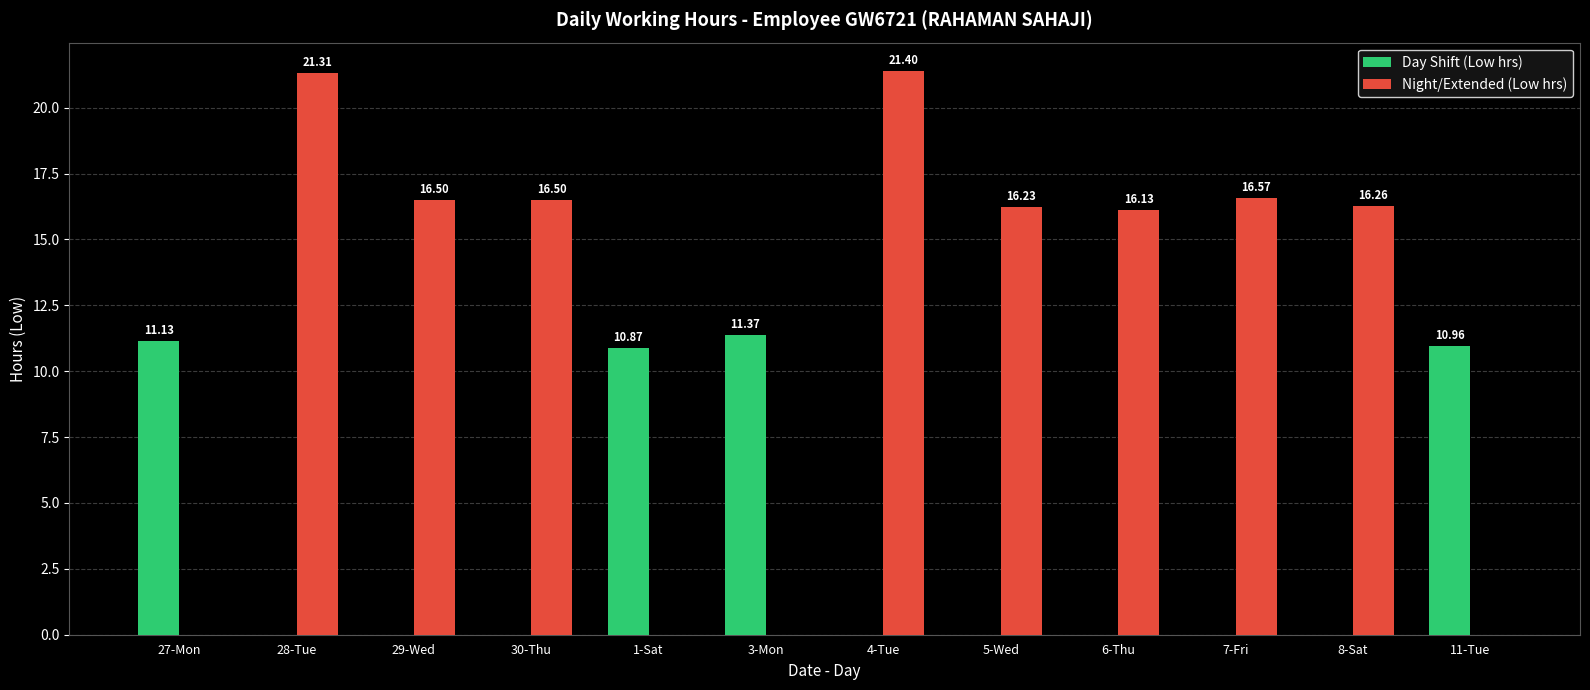

Reading left to right, transcribe all the data shown in this chart.

Day Shift (Low hrs): 27-Mon=11.1	28-Tue=0.0	29-Wed=0.0	30-Thu=0.0	1-Sat=10.9	3-Mon=11.4	4-Tue=0.0	5-Wed=0.0	6-Thu=0.0	7-Fri=0.0	8-Sat=0.0	11-Tue=11.0
Night/Extended (Low hrs): 27-Mon=0.0	28-Tue=21.3	29-Wed=16.5	30-Thu=16.5	1-Sat=0.0	3-Mon=0.0	4-Tue=21.4	5-Wed=16.2	6-Thu=16.1	7-Fri=16.6	8-Sat=16.3	11-Tue=0.0